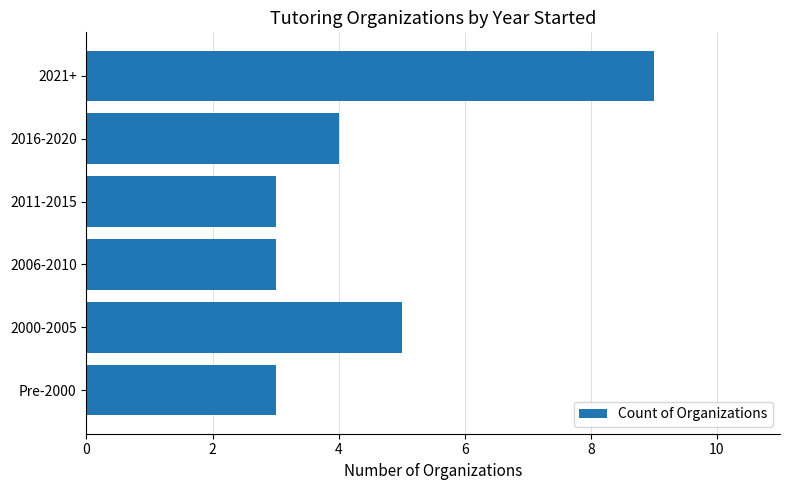

How many data points are less than 4?

3